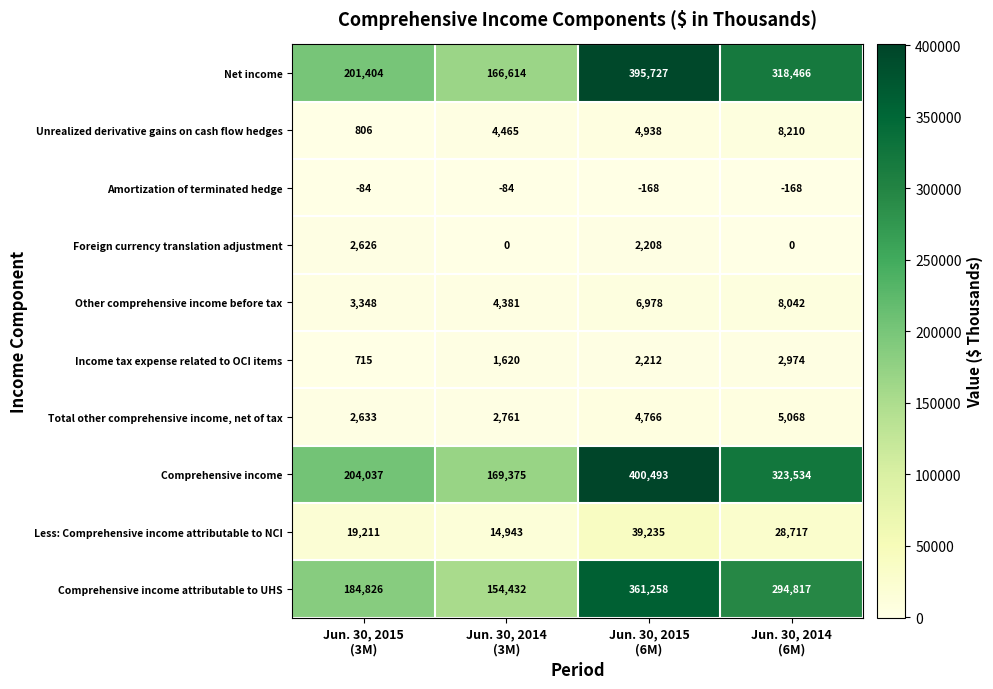

What is the total value across all series at Jun. 30, 2015
(6M)?

1217647